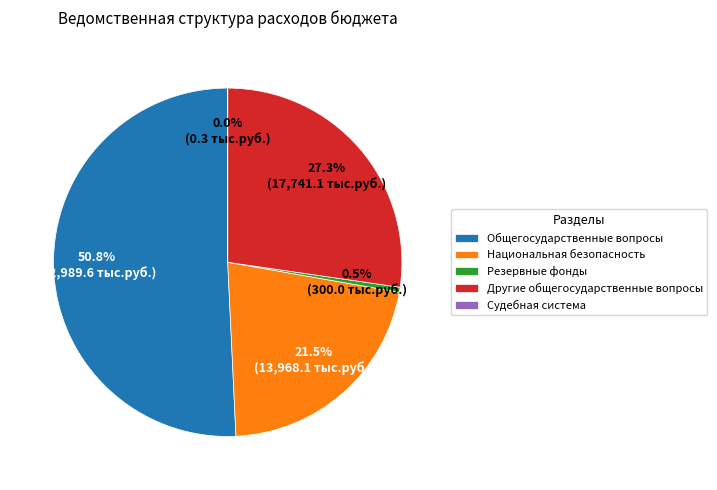

To the nearest percent, what percentage of the pie is Другие общегосударственные вопросы?

27%